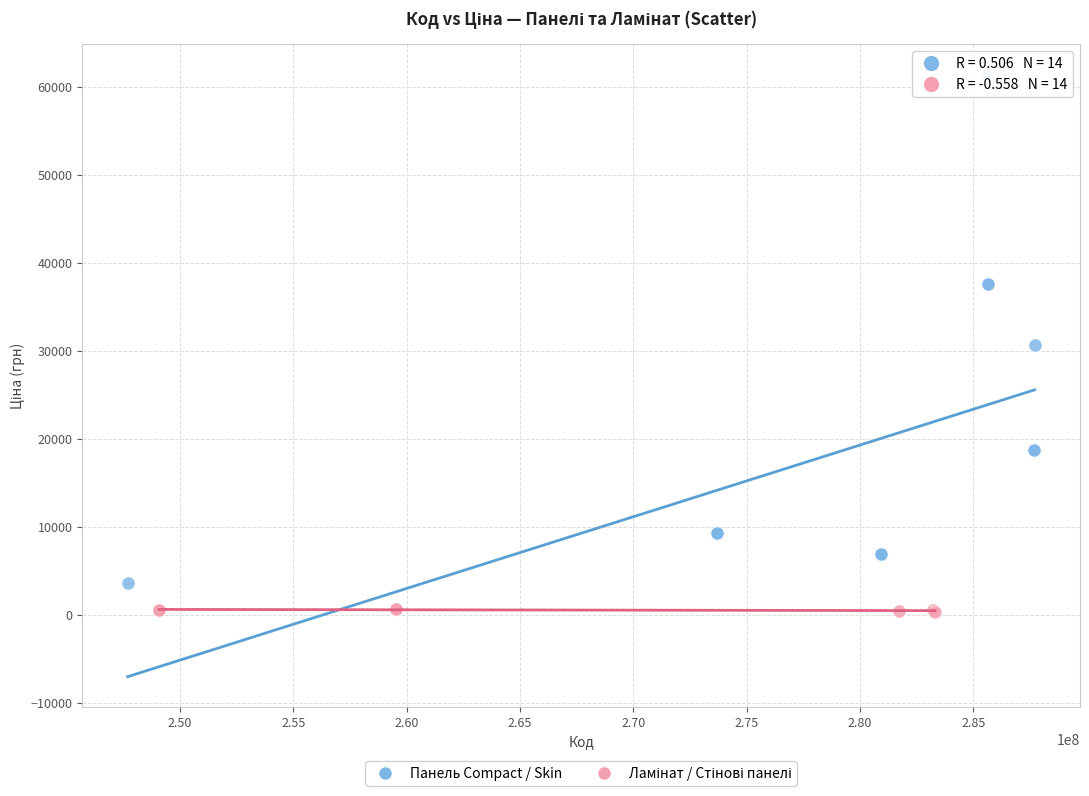

Which series contains the highest Y value?

Панель Compact / Skin